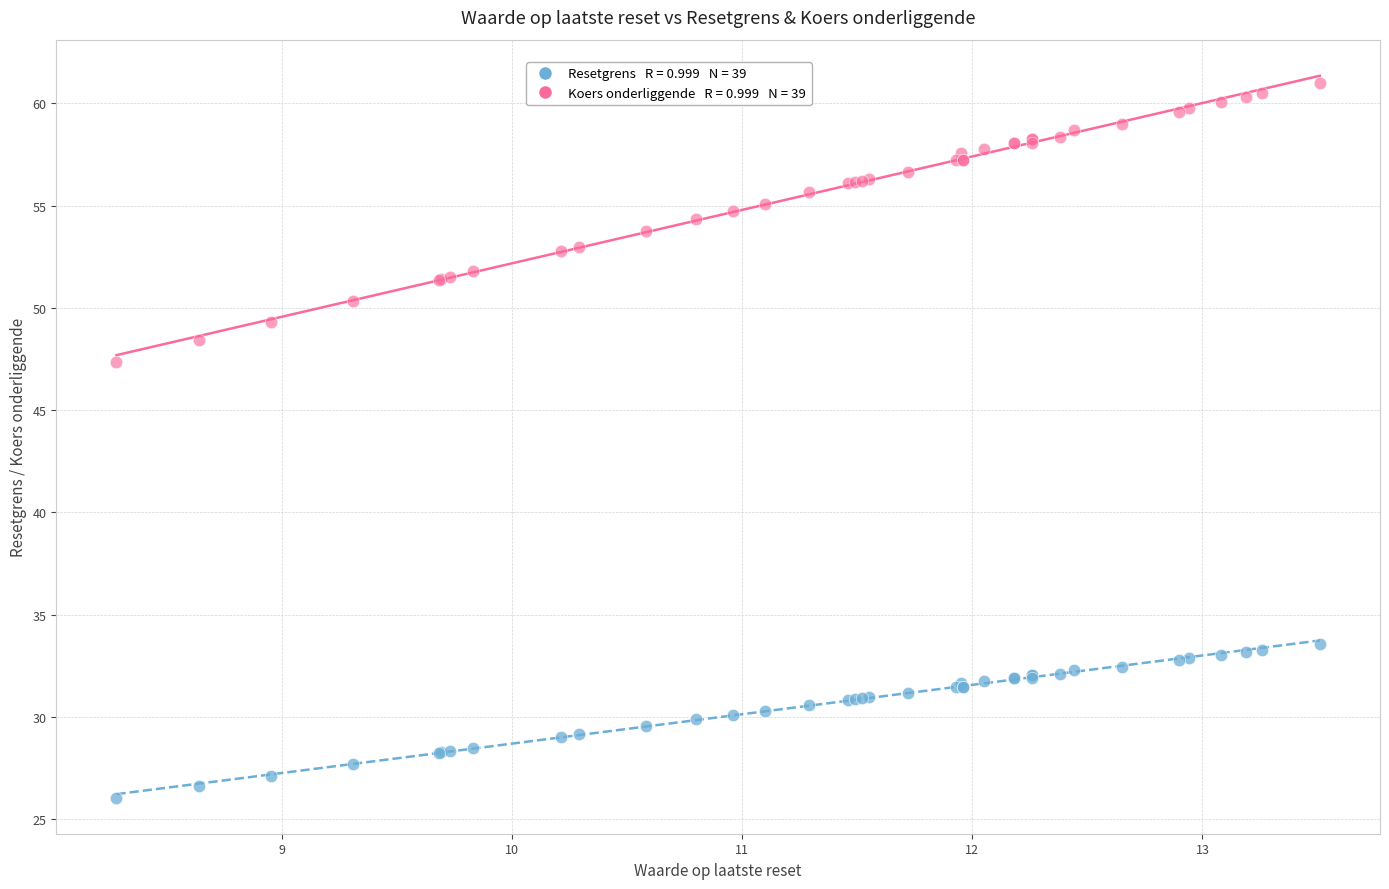

Across all series, what Y value is closest to 43?

47.4